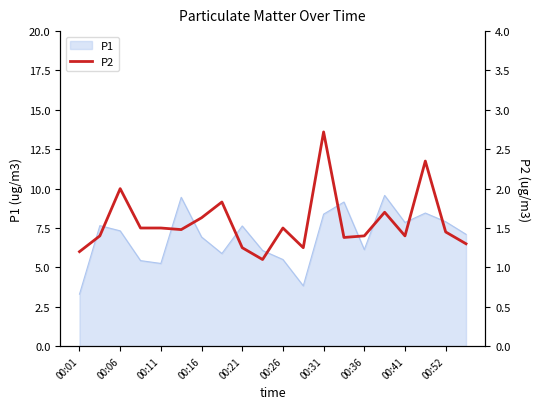

True or false: P1 has a value of 5.2 at 00:11.

True